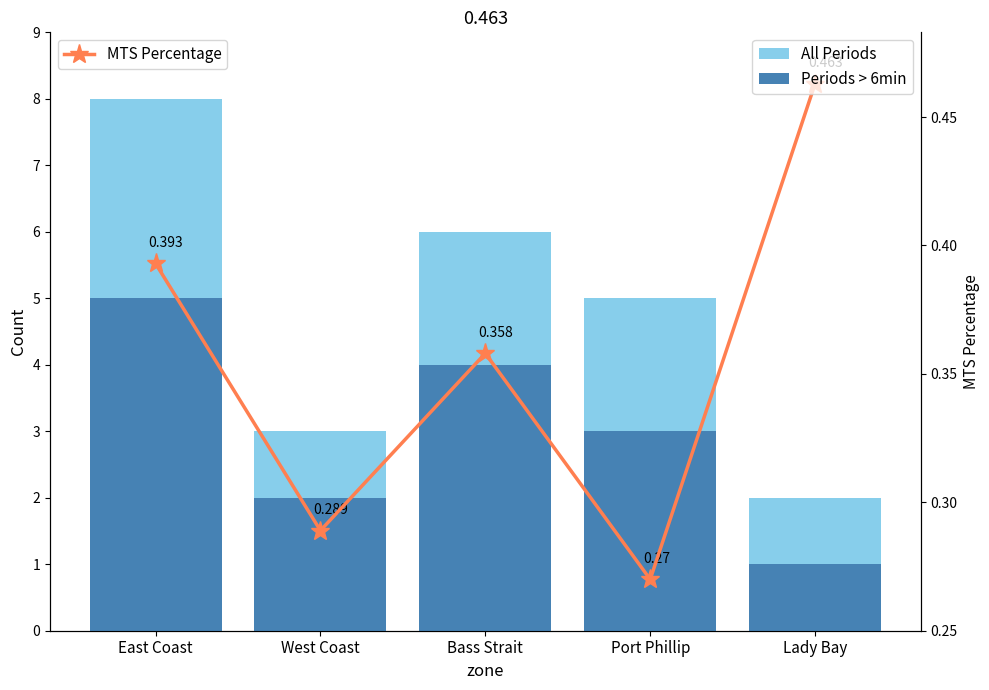

What is the difference between the highest and lowest values at Lady Bay?

1.5